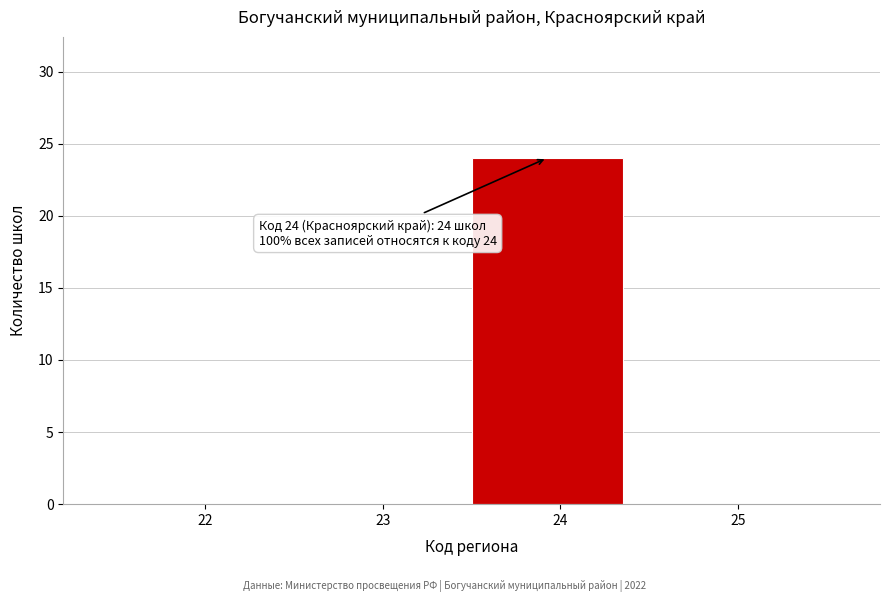

Reading right to left, what are all the values shown in this chart?

25=0	24=24	23=0	22=0